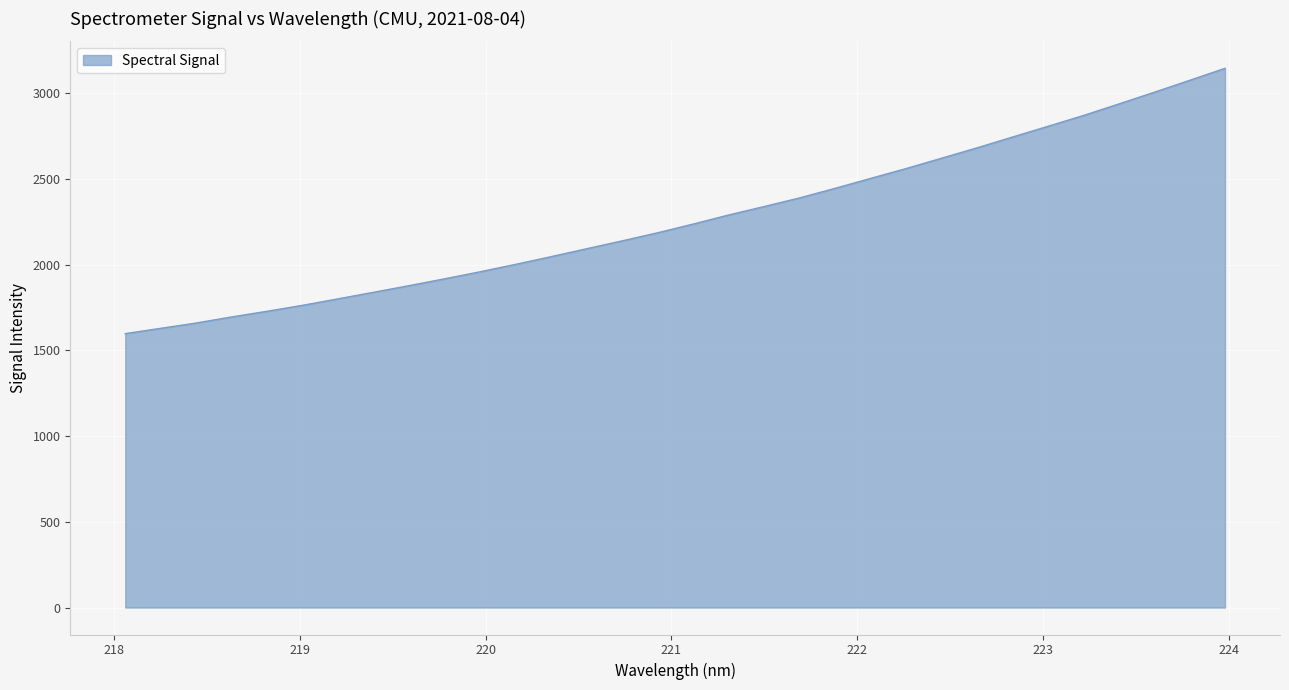

What is the maximum value shown in the chart?

3145.8